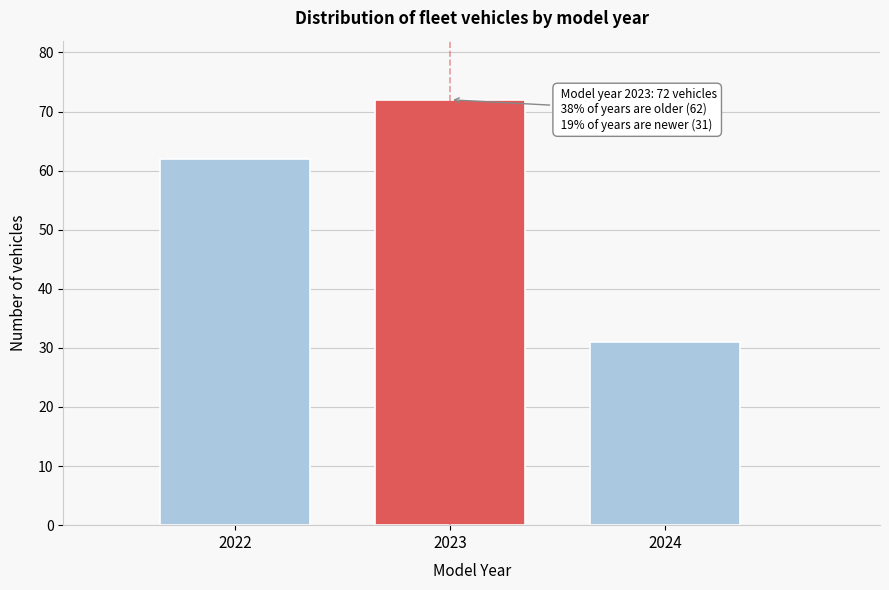

Reading right to left, list all the values displayed in this chart.

31	72	62